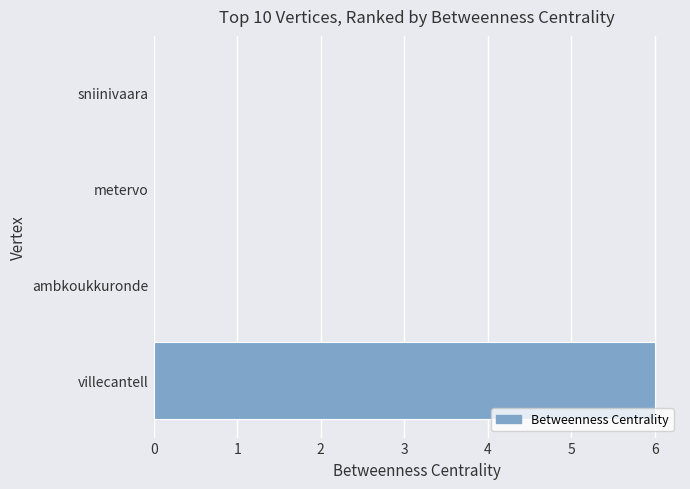

True or false: the data shows 4 at villecantell.

False